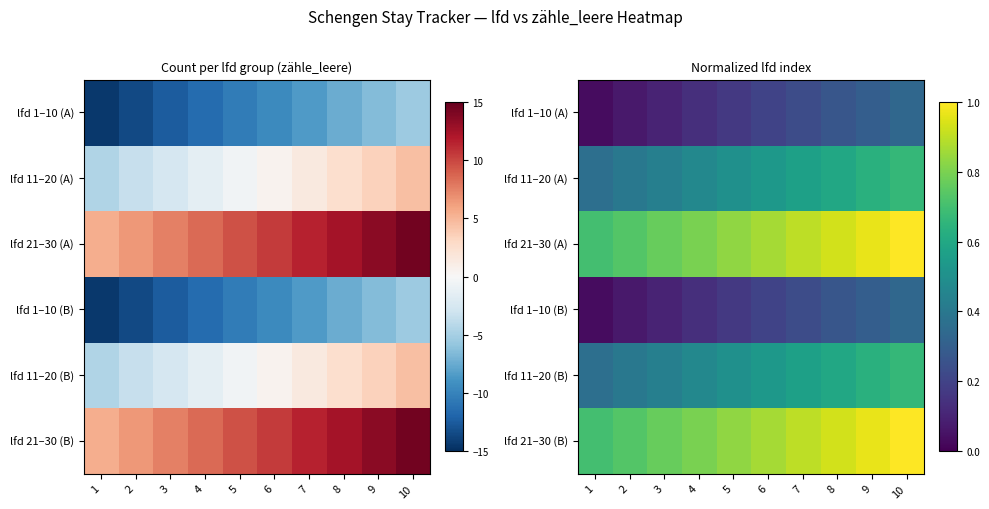

The lfd 11–20 (A) series shows 0.2 at 5. True or false?

False